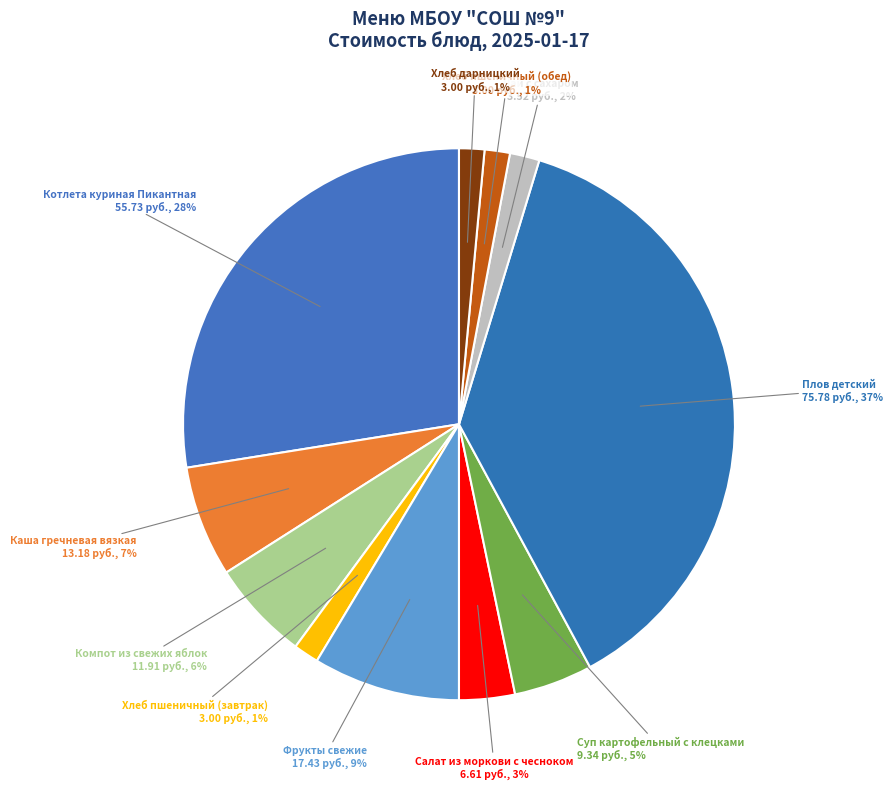

Combined, do Чай с сахаром and Каша гречневая вязкая account for over 50%?

No